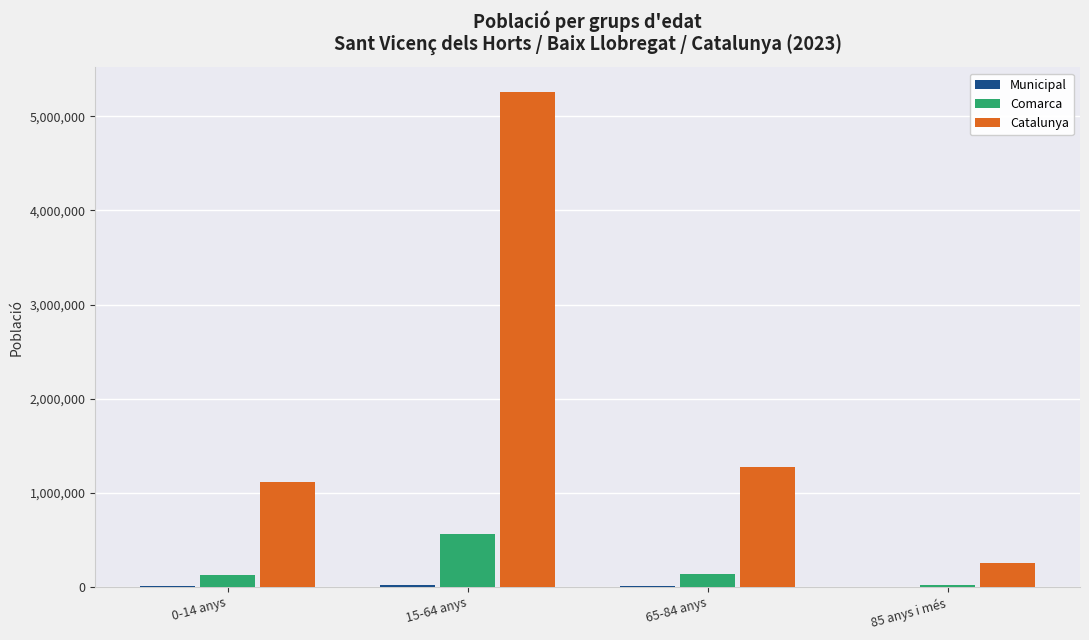

At which category is the sum across all series the highest?

15-64 anys